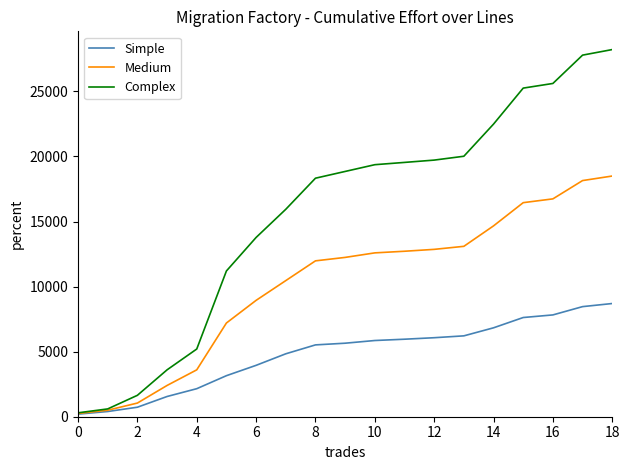

Which series has the largest total across all categories?

Complex